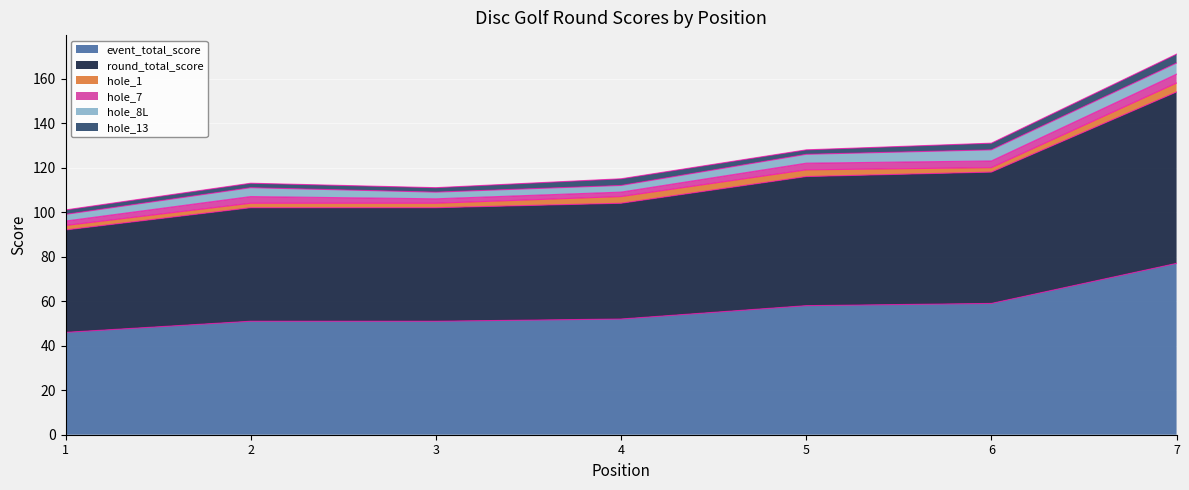

Rank the categories by hole_13 value from lowest to highest.

1, 2, 3, 5, 4, 6, 7